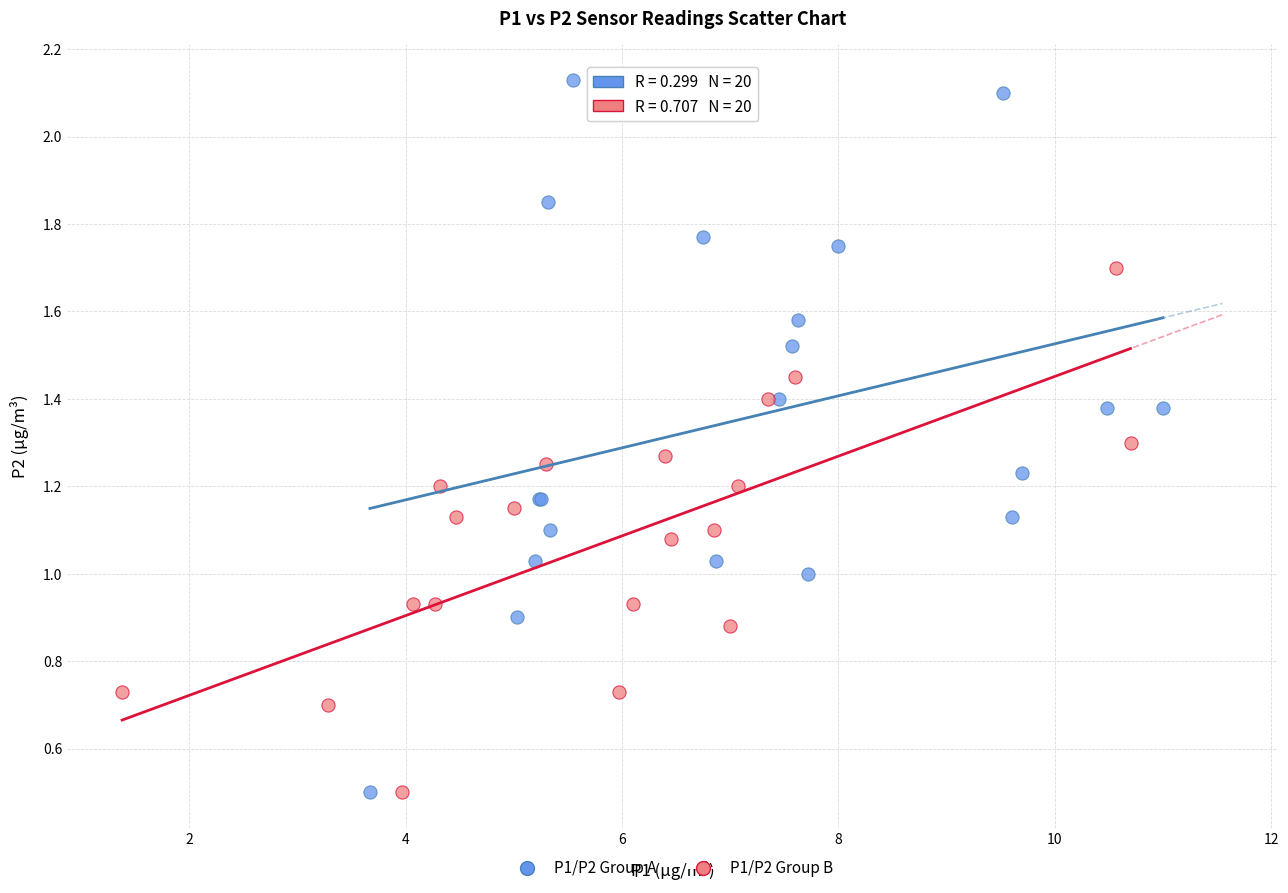

Which series reaches the maximum Y coordinate?

P1/P2 Group A